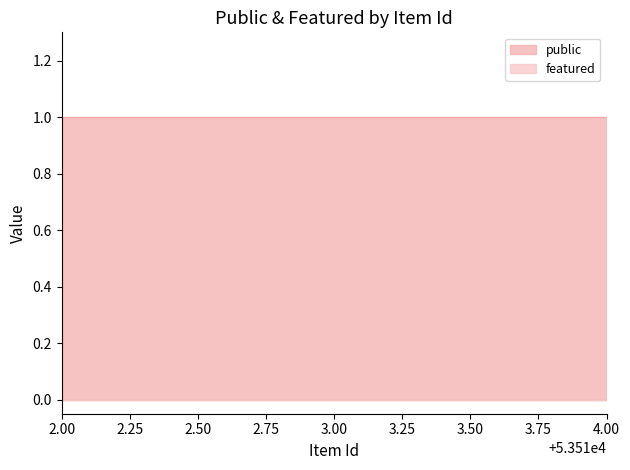

Reading left to right, what are all the values shown in this chart?

public: 53512=1	53513=1	53514=1
featured: 53512=0	53513=0	53514=0